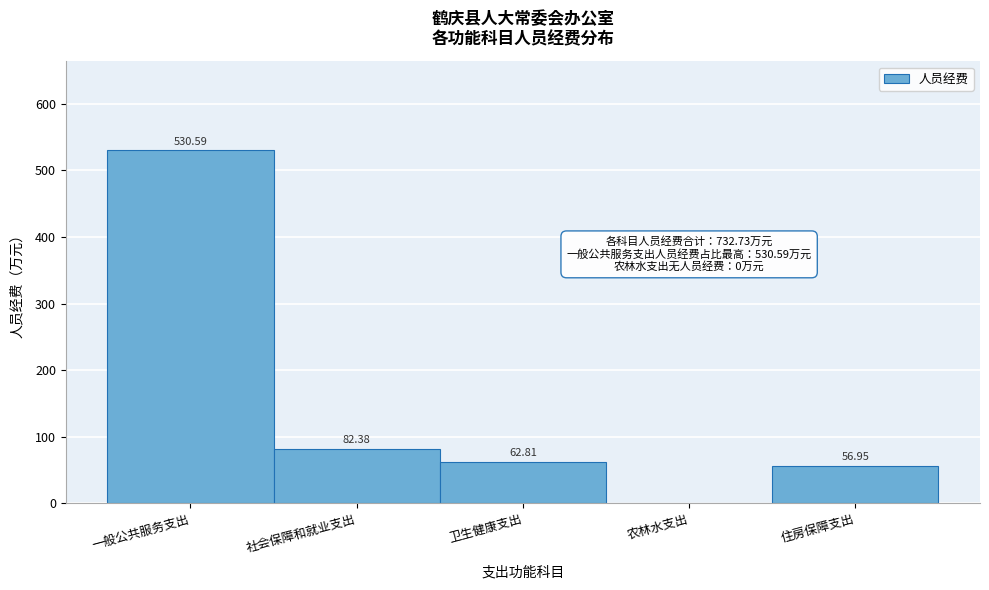

Which label corresponds to the largest value in the chart?

一般公共服务支出